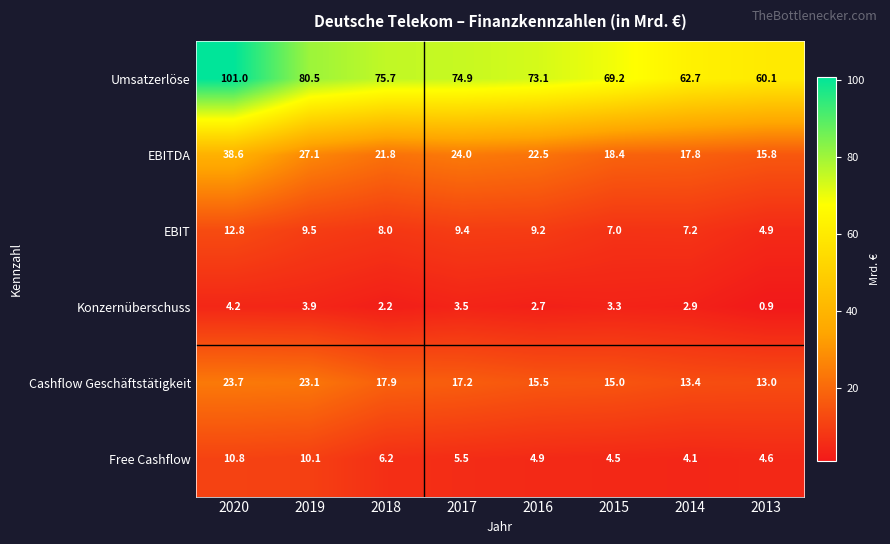

Which category has the highest value across all series?

2020